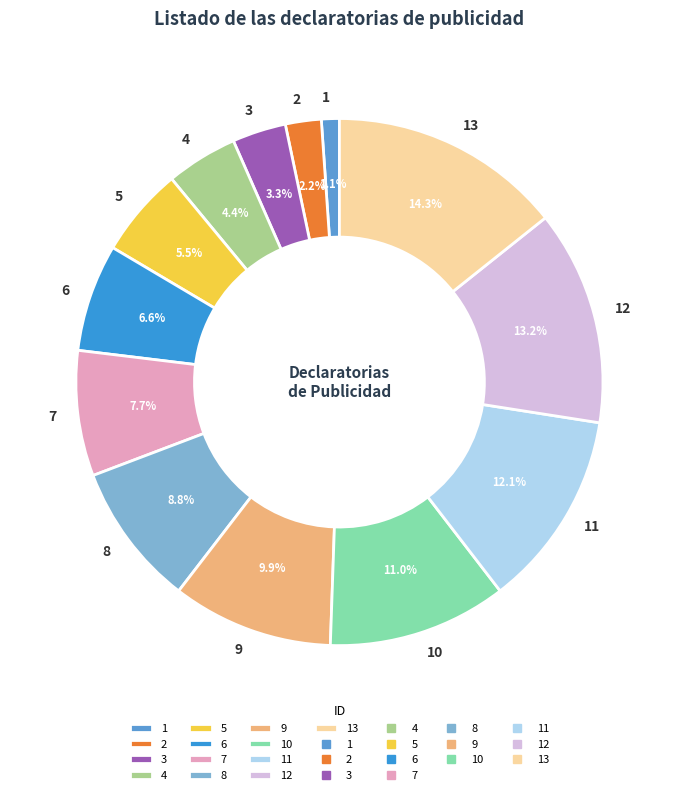

Which category has the biggest portion of the pie?

13